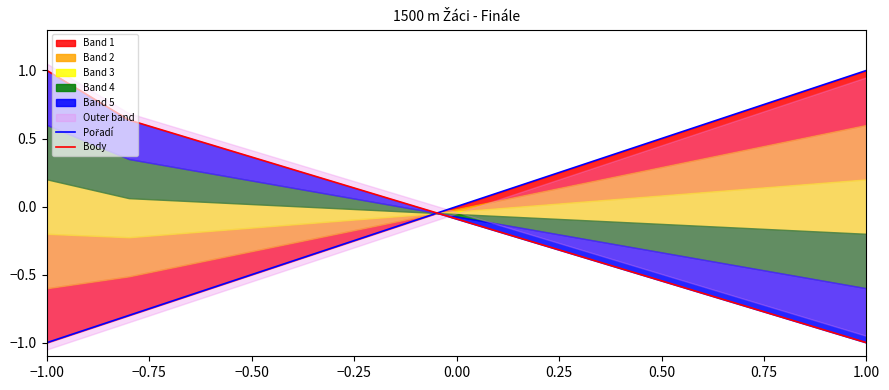

True or false: Pořadí has a value of -1.1 at −0.75.

False